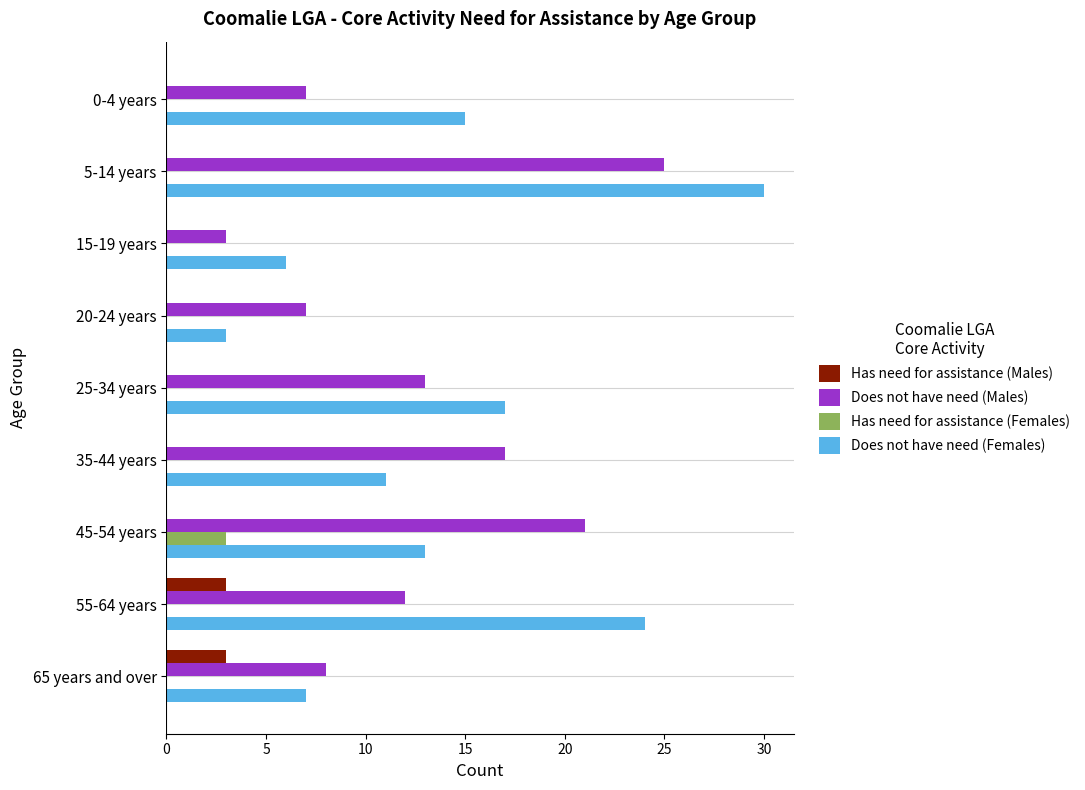

True or false: Has need for assistance (Males) has a value of 3 at 65 years and over.

True